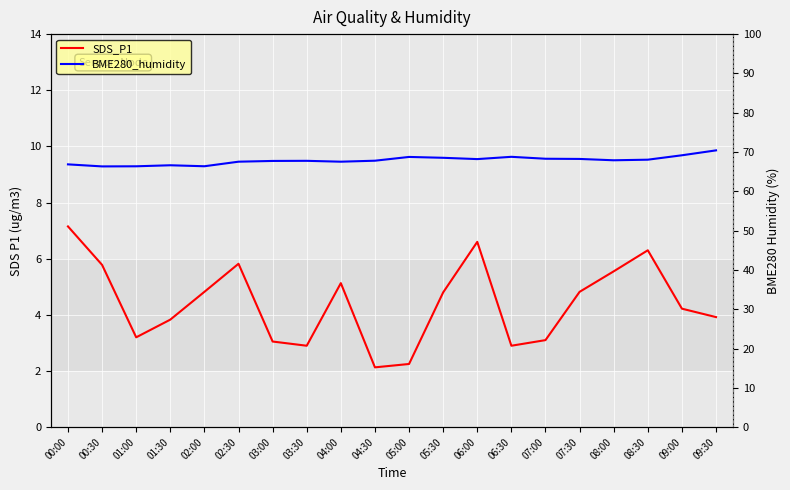

True or false: BME280_humidity and SDS_P1 cross at least once.

False